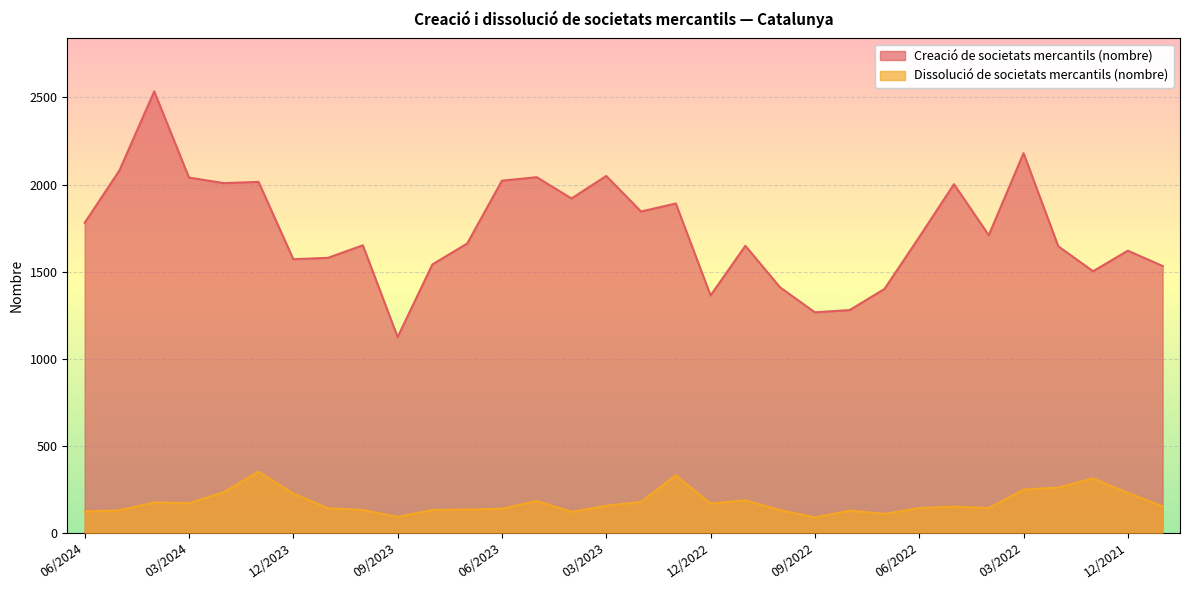

True or false: Dissolució de societats mercantils (nombre) and Creació de societats mercantils (nombre) cross at least once.

False